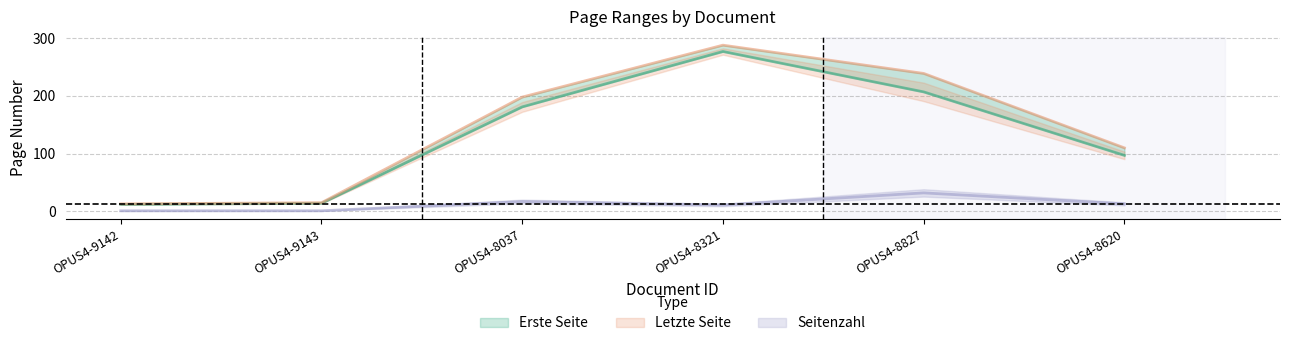

Is this an area chart (filled region under the line)?

No